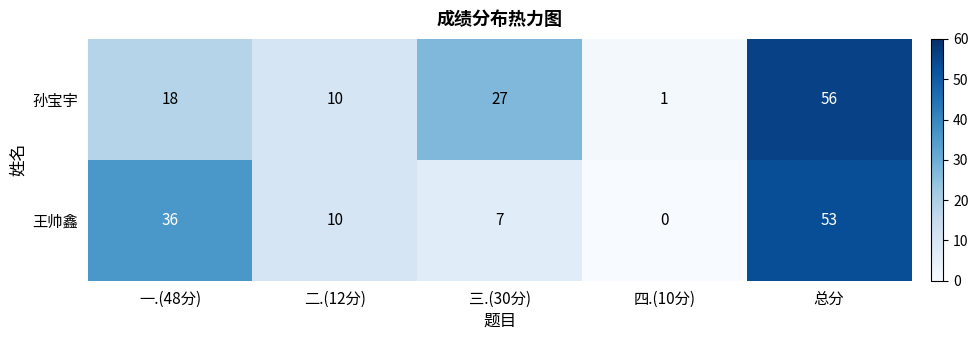

What is the total value across all series at 四.(10分)?

1